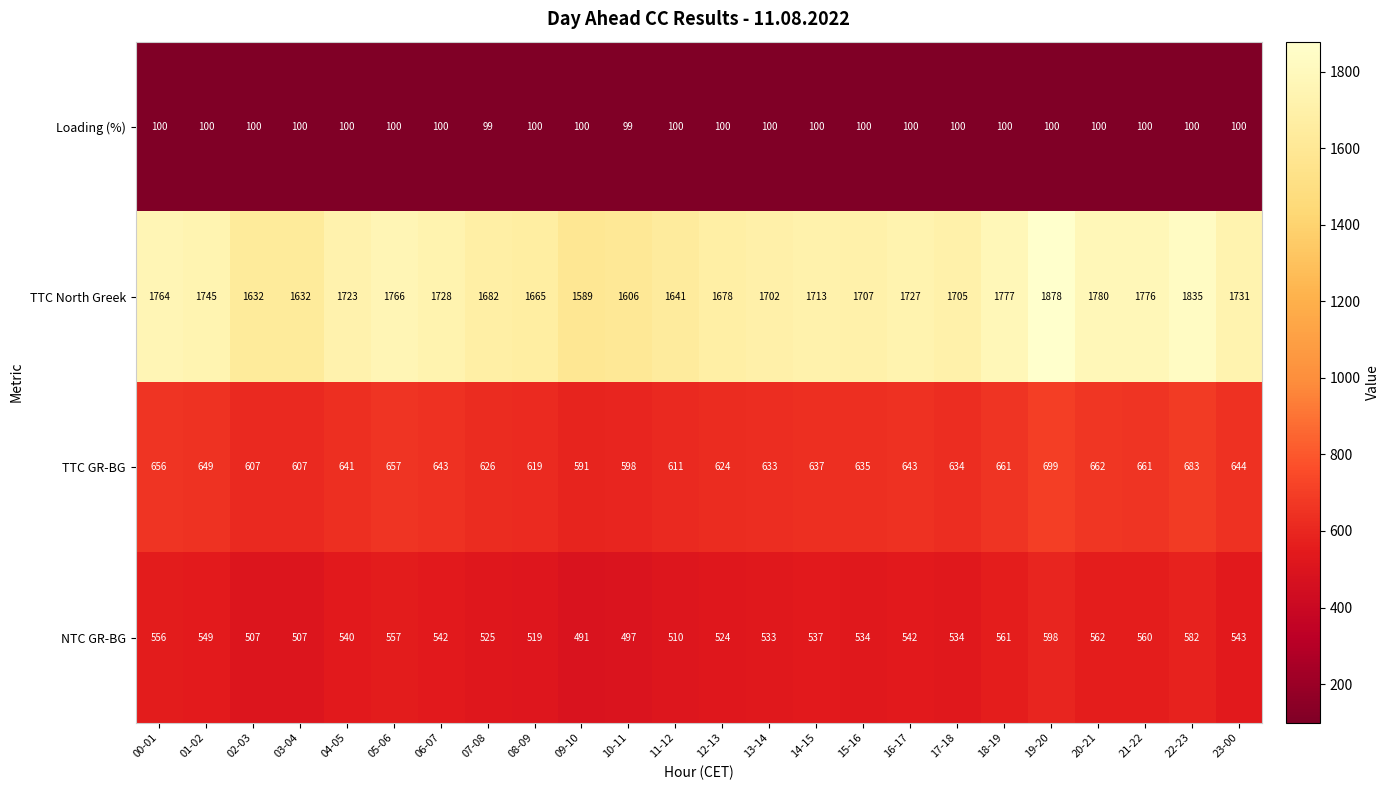

Which series has the widest spread of values?

TTC North Greek